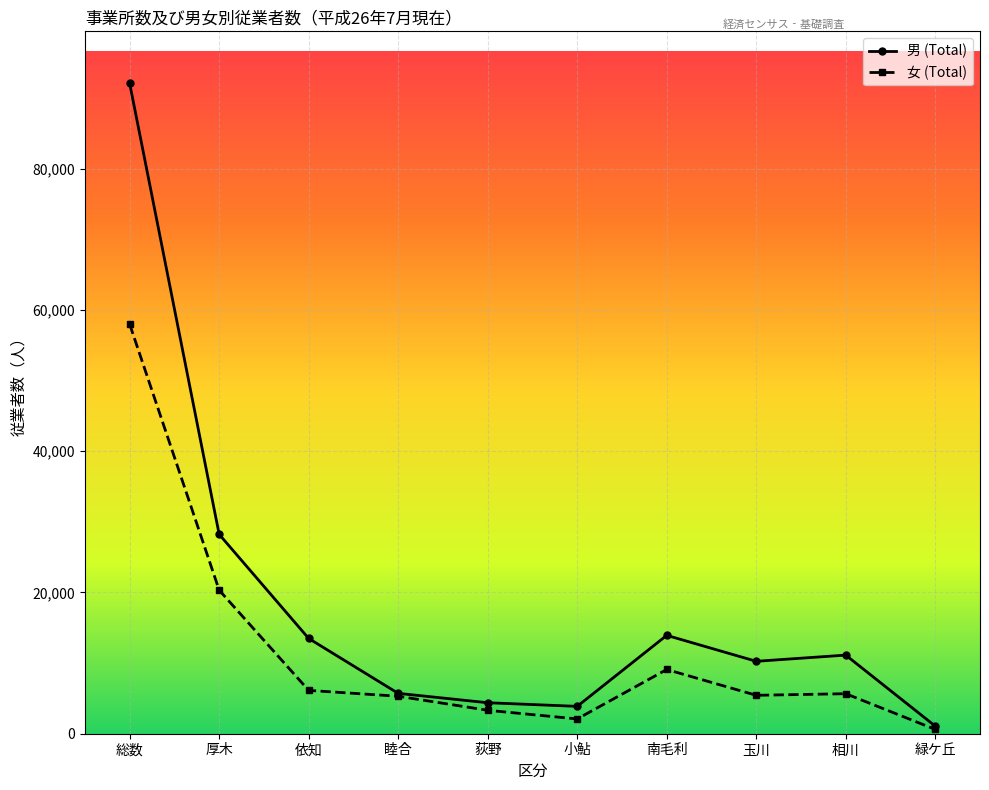

Is the value of 女 (Total) at 相川 greater than the value of 男 (Total) at 厚木?

No